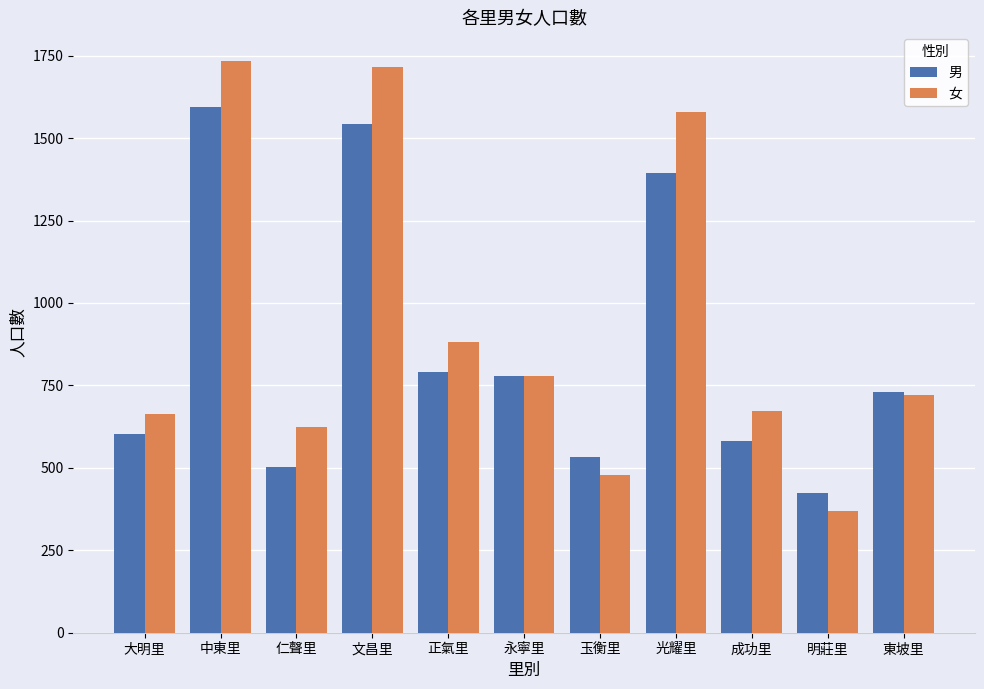

What is the total value across all series at 玉衡里?

1012